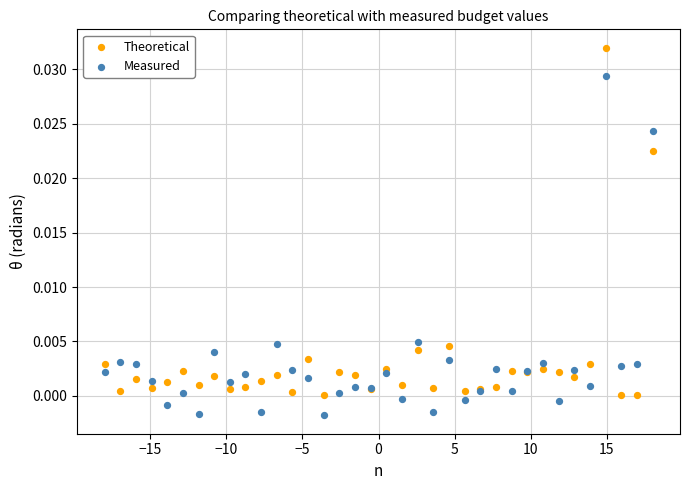

What is the X range (max minus min) for the scatter plot?

36.0